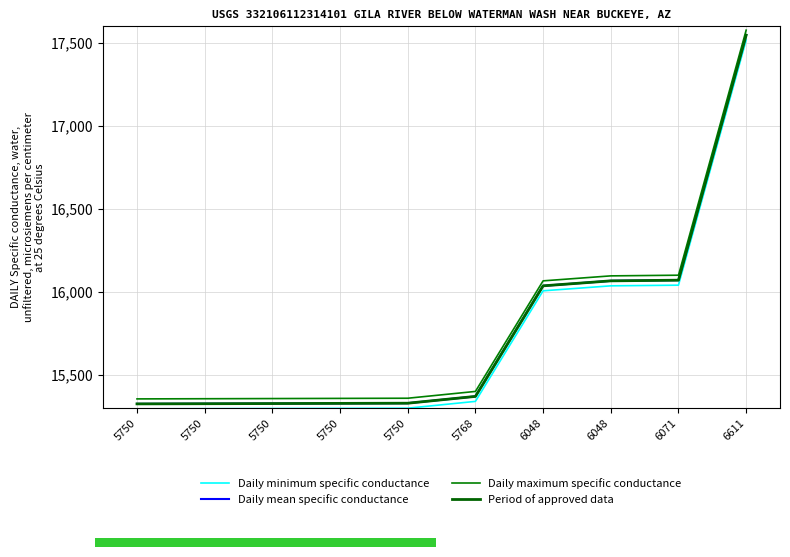

Reading left to right, list all the values displayed in this chart.

Daily minimum specific conductance: 15296	15297	15298	15299	15300	15341	16007	16037	16041	17517
Daily mean specific conductance: 15326	15327	15328	15329	15330	15371	16037	16067	16071	17547
Daily maximum specific conductance: 15356	15357	15358	15359	15360	15401	16067	16097	16101	17577
Period of approved data: 15326	15327	15328	15329	15330	15371	16037	16067	16071	17547